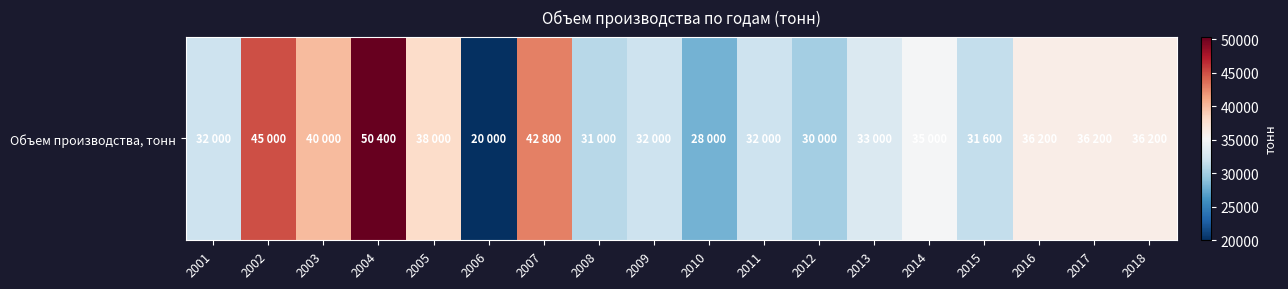

List the labels in order of value, smallest first.

2006, 2010, 2012, 2008, 2015, 2001, 2009, 2011, 2013, 2014, 2016, 2017, 2018, 2005, 2003, 2007, 2002, 2004